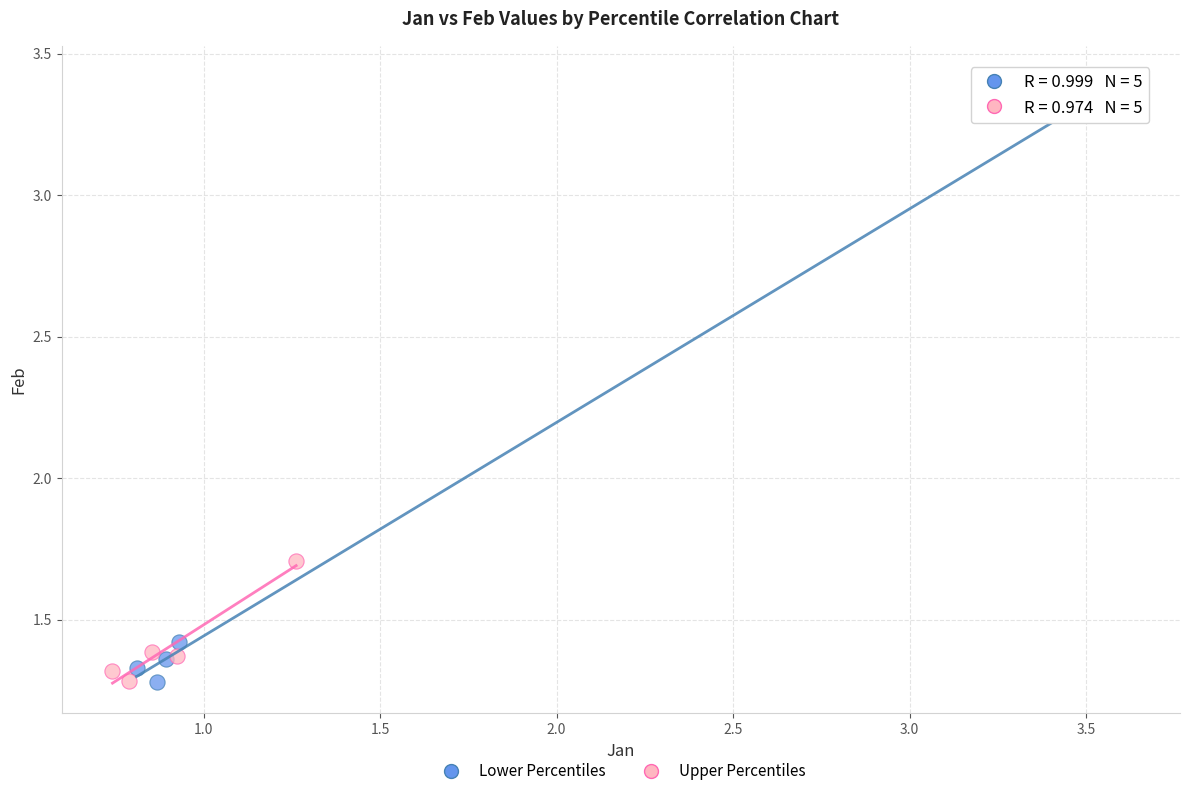

Which series has the largest Y range (max minus min)?

Lower Percentiles